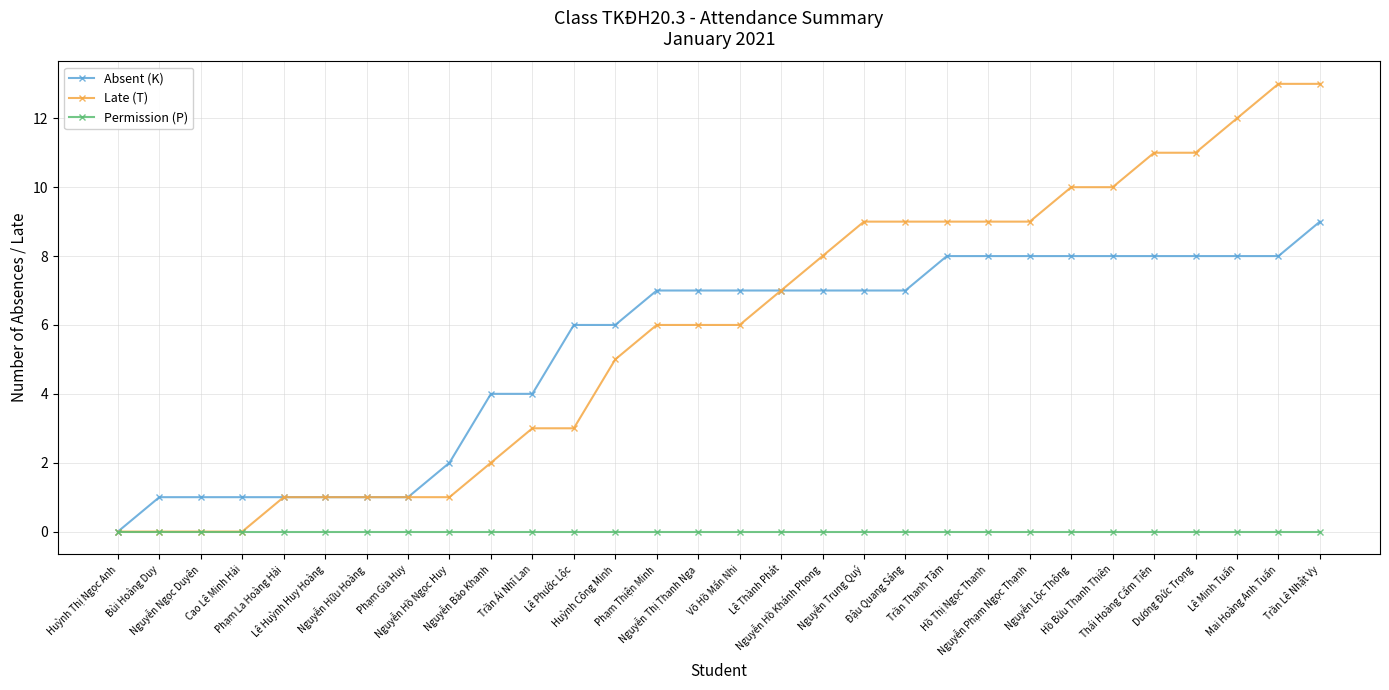

Reading right to left, transcribe all the data shown in this chart.

Absent (K): Trần Lê Nhật Vy=9	Mai Hoàng Anh Tuấn=8	Lê Minh Tuấn=8	Dương Đức Trọng=8	Thái Hoàng Cẩm Tiên=8	Hồ Bửu Thanh Thiên=8	Nguyễn Lộc Thông=8	Nguyễn Phạm Ngọc Thạnh=8	Hồ Thị Ngọc Thanh=8	Trần Thanh Tâm=8	Đậu Quang Sáng=7	Nguyễn Trung Quý=7	Nguyễn Hồ Khánh Phong=7	Lê Thành Phát=7	Võ Hồ Mẩn Nhi=7	Nguyễn Thị Thanh Nga=7	Phạm Thiện Minh=7	Huỳnh Công Minh=6	Lê Phước Lộc=6	Trần Ái Nhĩ Lan=4	Nguyễn Bảo Khanh=4	Nguyễn Hồ Ngọc Huy=2	Phạm Gia Huy=1	Nguyễn Hữu Hoàng=1	Lê Huỳnh Huy Hoàng=1	Phạm La Hoàng Hải=1	Cao Lê Minh Hải=1	Nguyễn Ngọc Duyên=1	Bùi Hoàng Duy=1	Huỳnh Thị Ngọc Anh=0
Late (T): Trần Lê Nhật Vy=13	Mai Hoàng Anh Tuấn=13	Lê Minh Tuấn=12	Dương Đức Trọng=11	Thái Hoàng Cẩm Tiên=11	Hồ Bửu Thanh Thiên=10	Nguyễn Lộc Thông=10	Nguyễn Phạm Ngọc Thạnh=9	Hồ Thị Ngọc Thanh=9	Trần Thanh Tâm=9	Đậu Quang Sáng=9	Nguyễn Trung Quý=9	Nguyễn Hồ Khánh Phong=8	Lê Thành Phát=7	Võ Hồ Mẩn Nhi=6	Nguyễn Thị Thanh Nga=6	Phạm Thiện Minh=6	Huỳnh Công Minh=5	Lê Phước Lộc=3	Trần Ái Nhĩ Lan=3	Nguyễn Bảo Khanh=2	Nguyễn Hồ Ngọc Huy=1	Phạm Gia Huy=1	Nguyễn Hữu Hoàng=1	Lê Huỳnh Huy Hoàng=1	Phạm La Hoàng Hải=1	Cao Lê Minh Hải=0	Nguyễn Ngọc Duyên=0	Bùi Hoàng Duy=0	Huỳnh Thị Ngọc Anh=0
Permission (P): Trần Lê Nhật Vy=0	Mai Hoàng Anh Tuấn=0	Lê Minh Tuấn=0	Dương Đức Trọng=0	Thái Hoàng Cẩm Tiên=0	Hồ Bửu Thanh Thiên=0	Nguyễn Lộc Thông=0	Nguyễn Phạm Ngọc Thạnh=0	Hồ Thị Ngọc Thanh=0	Trần Thanh Tâm=0	Đậu Quang Sáng=0	Nguyễn Trung Quý=0	Nguyễn Hồ Khánh Phong=0	Lê Thành Phát=0	Võ Hồ Mẩn Nhi=0	Nguyễn Thị Thanh Nga=0	Phạm Thiện Minh=0	Huỳnh Công Minh=0	Lê Phước Lộc=0	Trần Ái Nhĩ Lan=0	Nguyễn Bảo Khanh=0	Nguyễn Hồ Ngọc Huy=0	Phạm Gia Huy=0	Nguyễn Hữu Hoàng=0	Lê Huỳnh Huy Hoàng=0	Phạm La Hoàng Hải=0	Cao Lê Minh Hải=0	Nguyễn Ngọc Duyên=0	Bùi Hoàng Duy=0	Huỳnh Thị Ngọc Anh=0